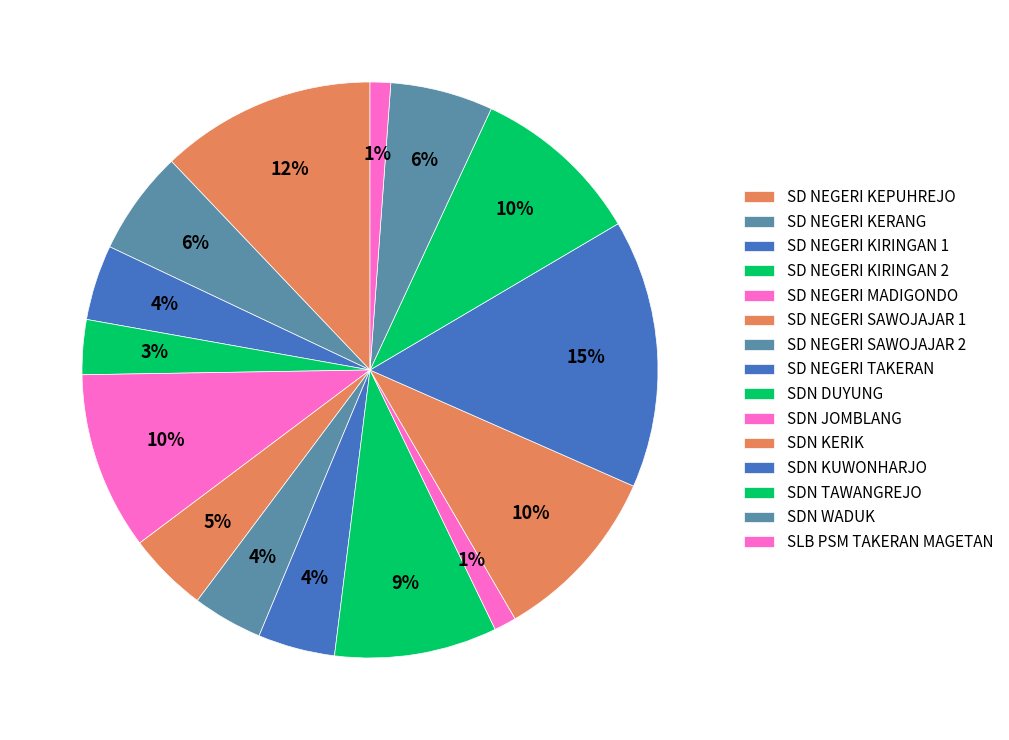

To the nearest percent, what is the combined percentage of SD NEGERI MADIGONDO and SDN DUYUNG?

19%